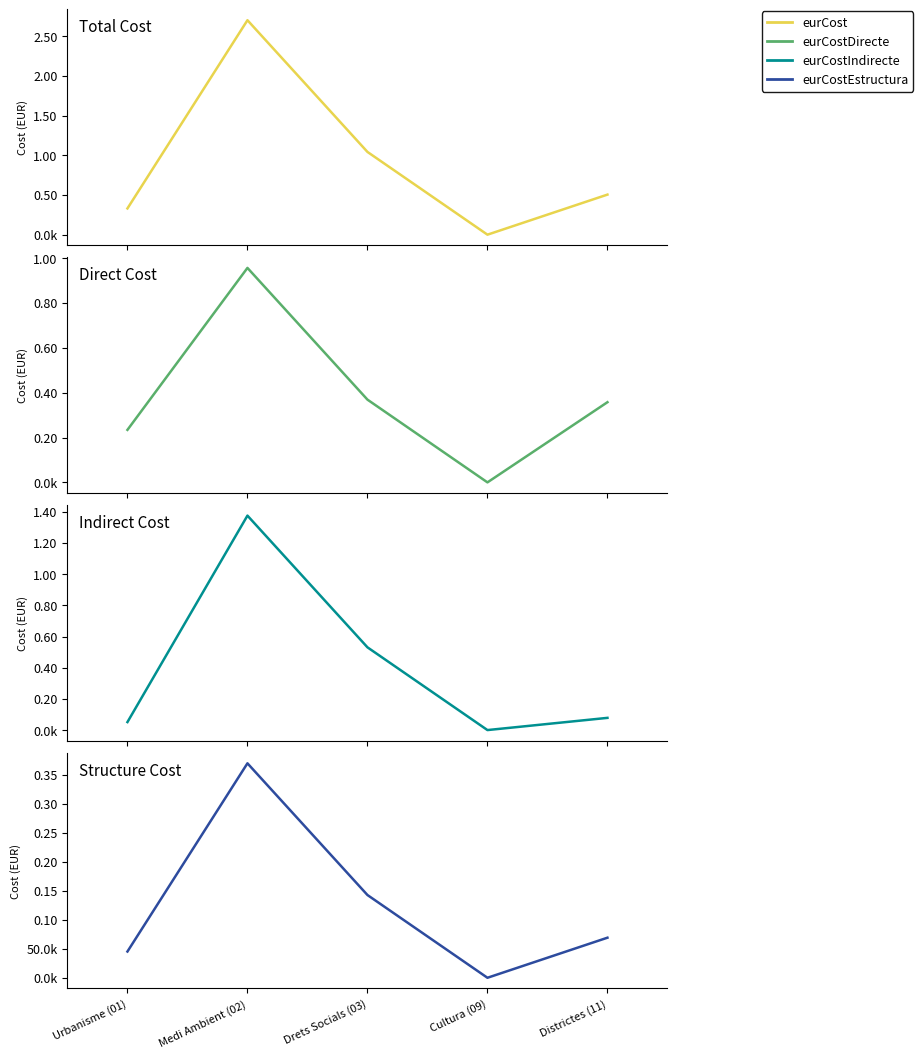

List the series in order of their peak value, lowest first.

eurCostEstructura, eurCostDirecte, eurCostIndirecte, eurCost